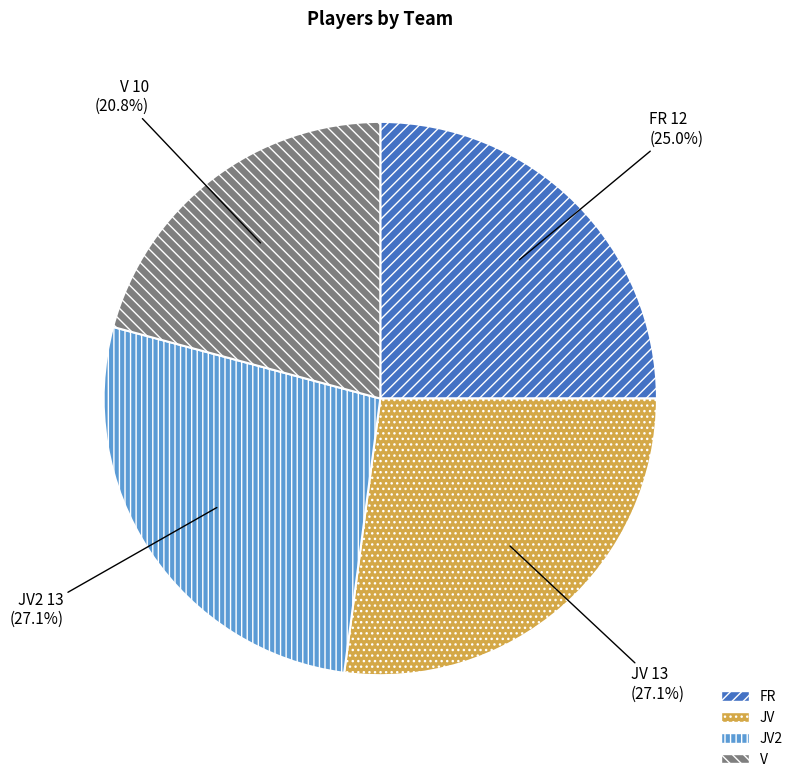

To the nearest percent, what is the average slice percentage?

25%